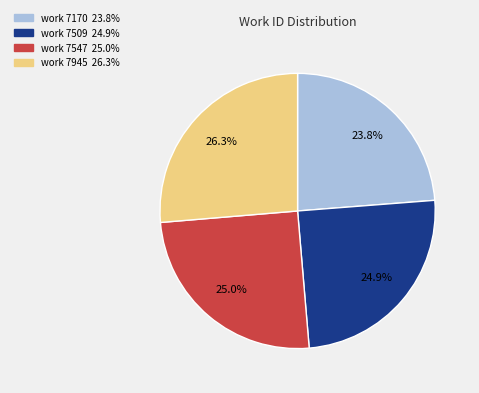

Is there any slice that represents more than half of the pie?

No